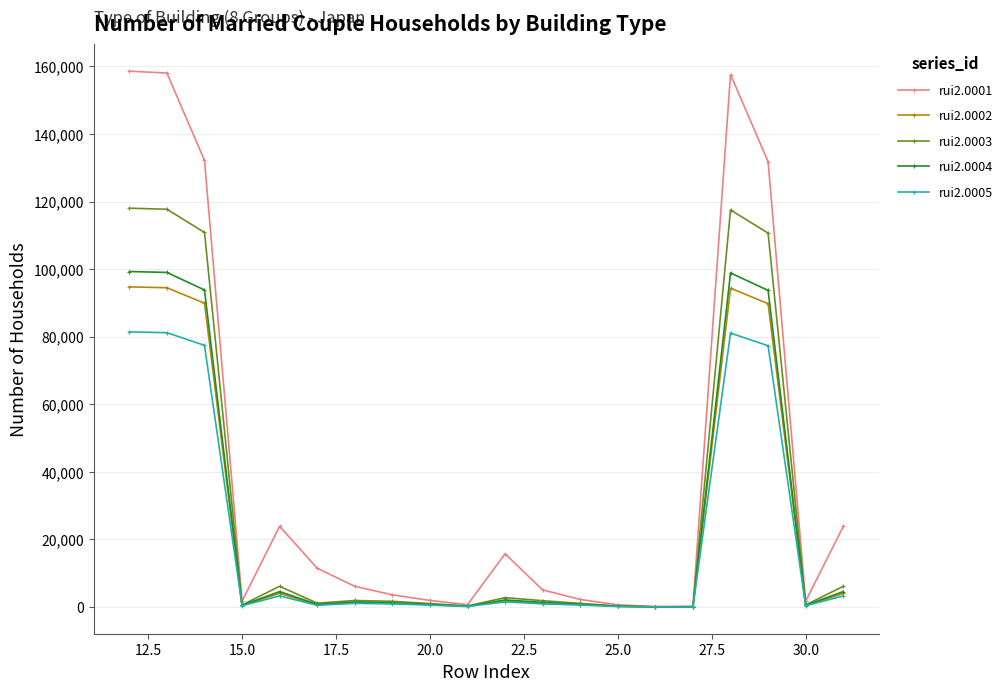

What is the maximum value shown in the chart?

158577